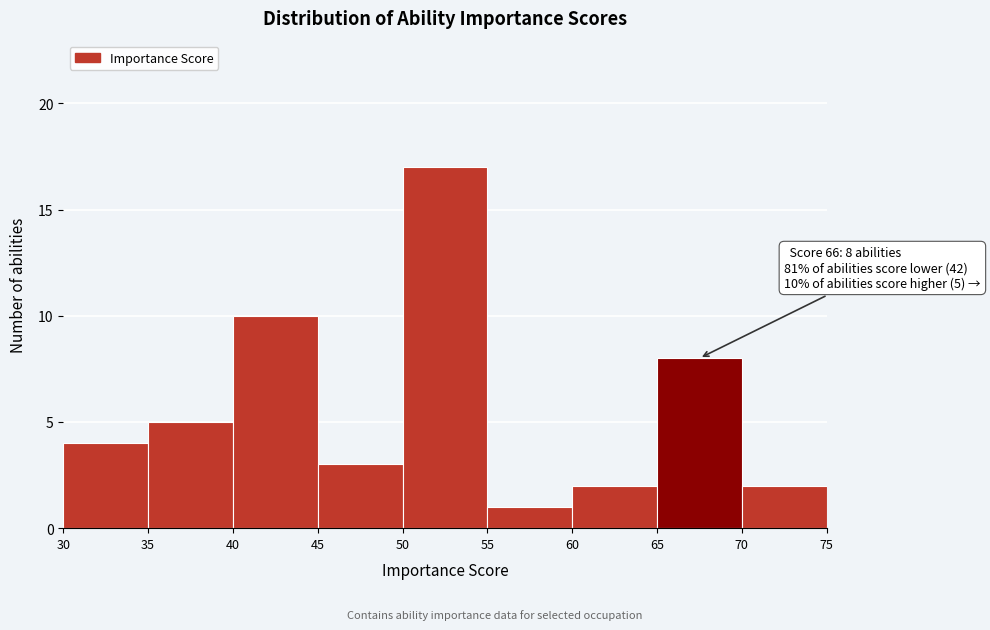

Which range on the x-axis has the tallest bar?

50 to 55